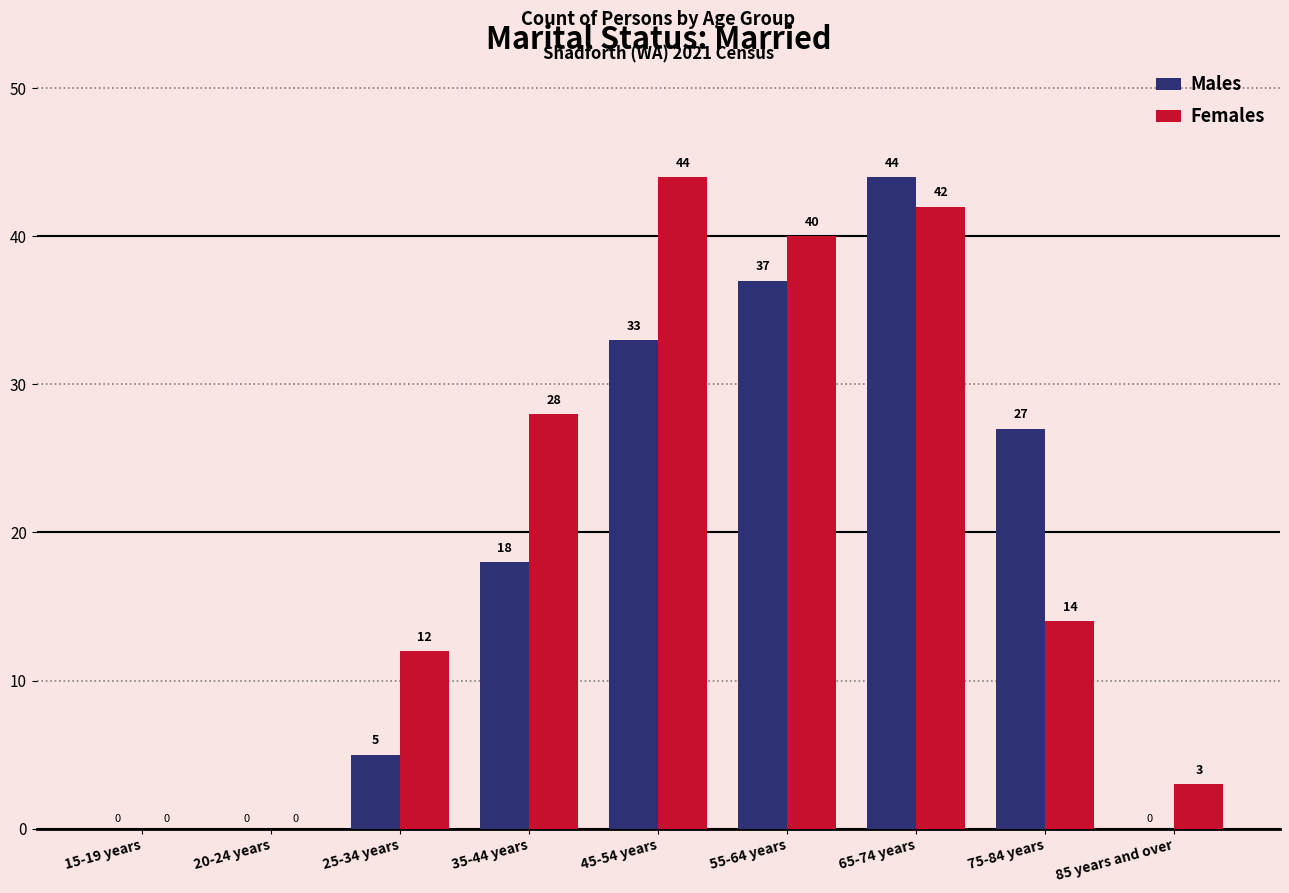

Which series changed the most between 35-44 years and 45-54 years?

Females